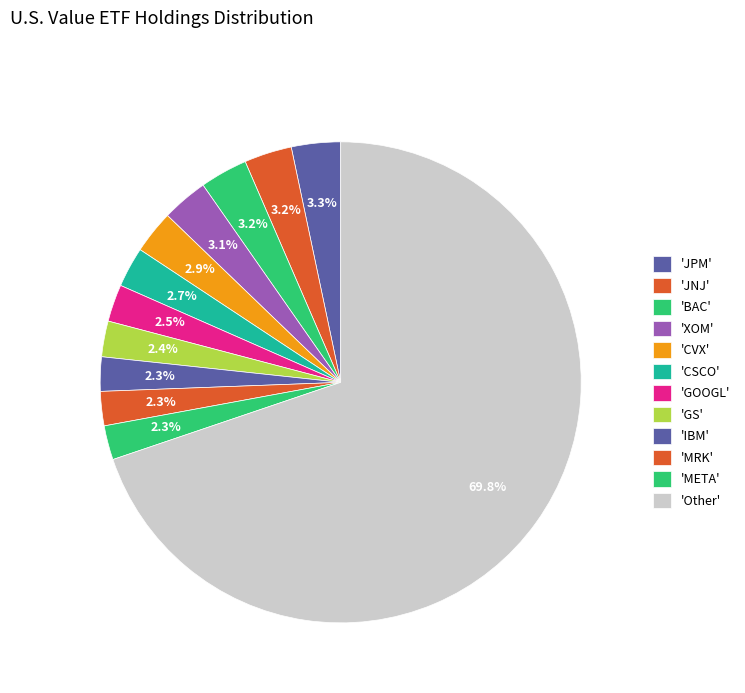

How many segments does this pie chart have?

12